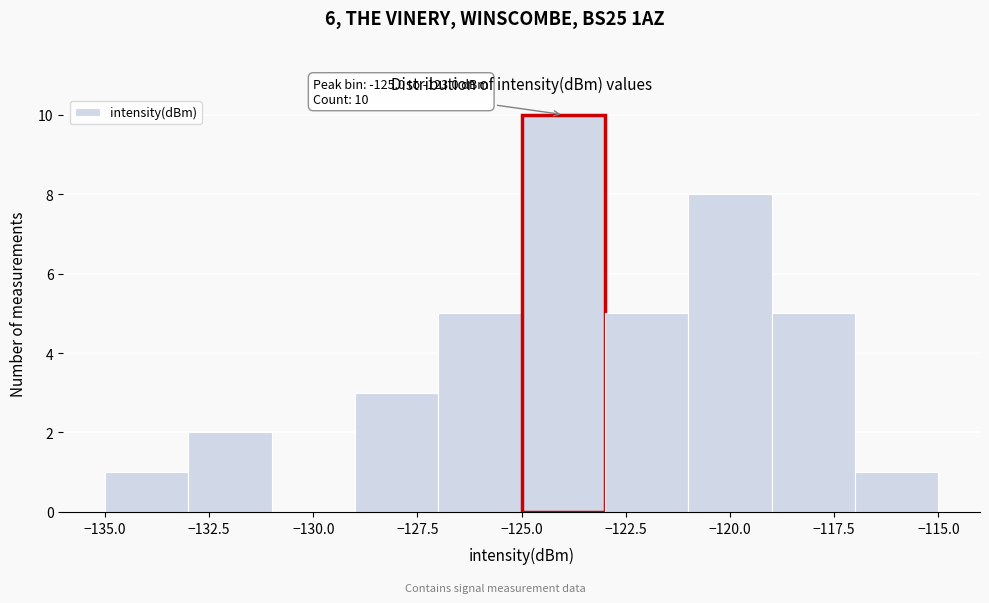

Over which range of the x-axis is the bar tallest?

-125 to -123